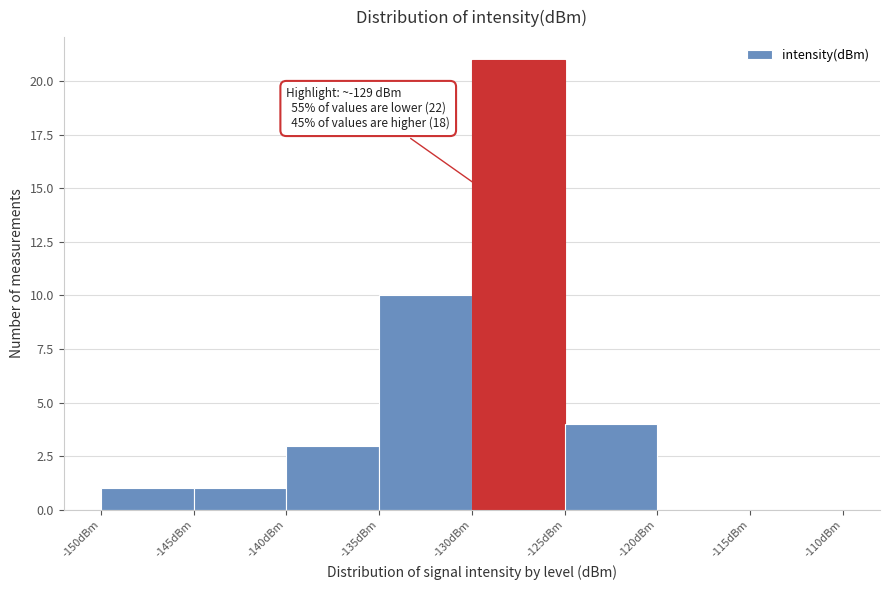

Over which range of the x-axis is the bar tallest?

-130 to -125